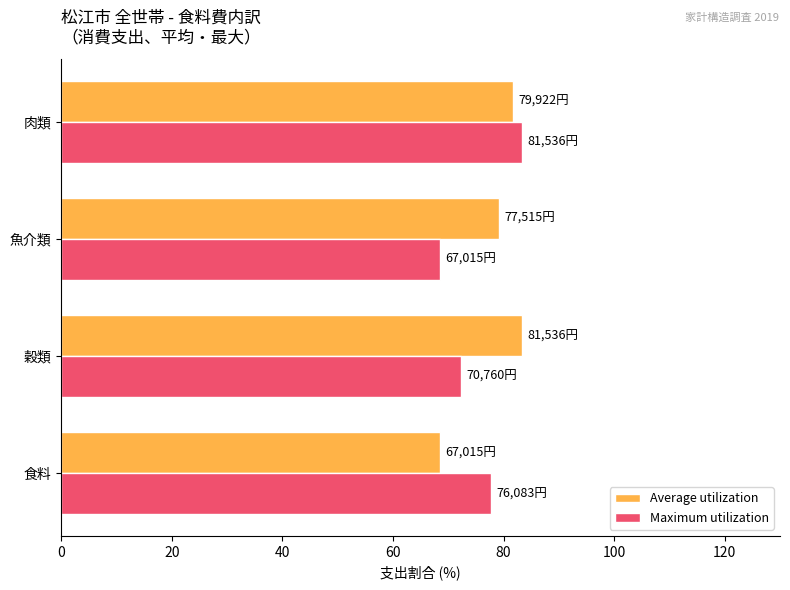

What is the highest value of the Maximum utilization series?

83.3